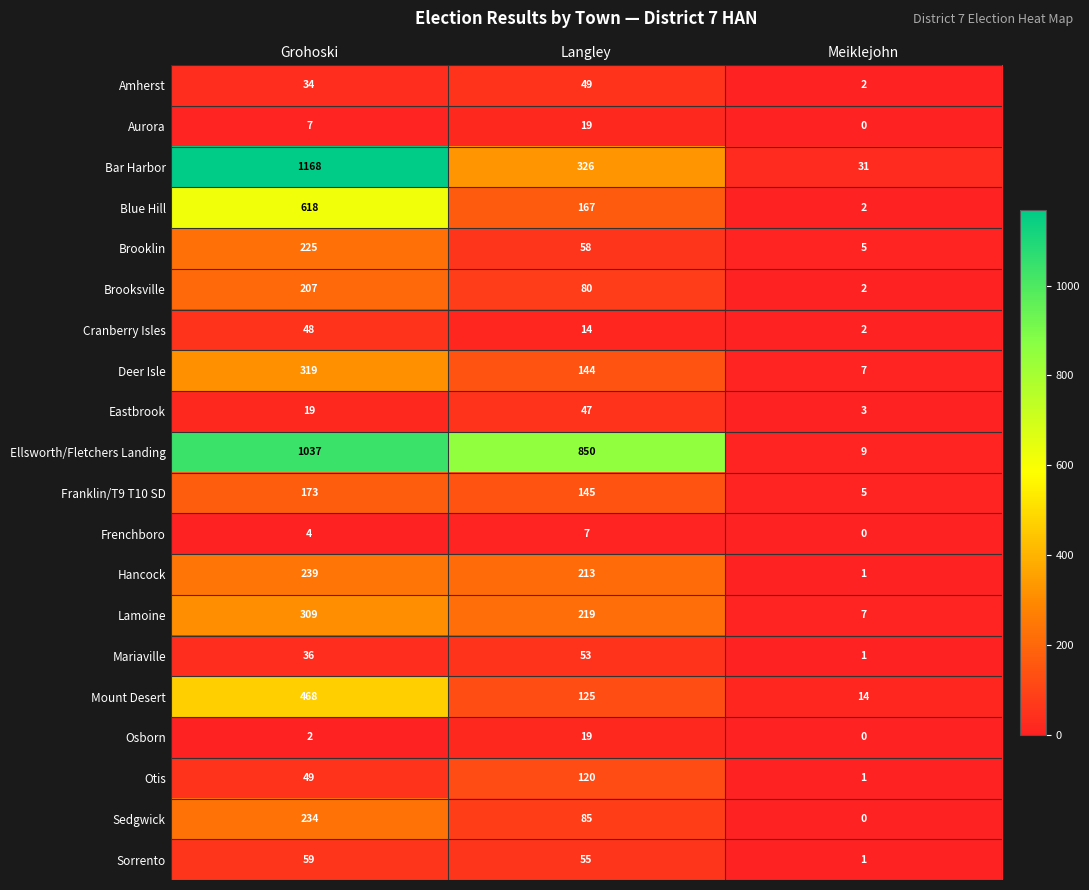

The Franklin/T9 T10 SD series shows 173 at Grohoski. True or false?

True